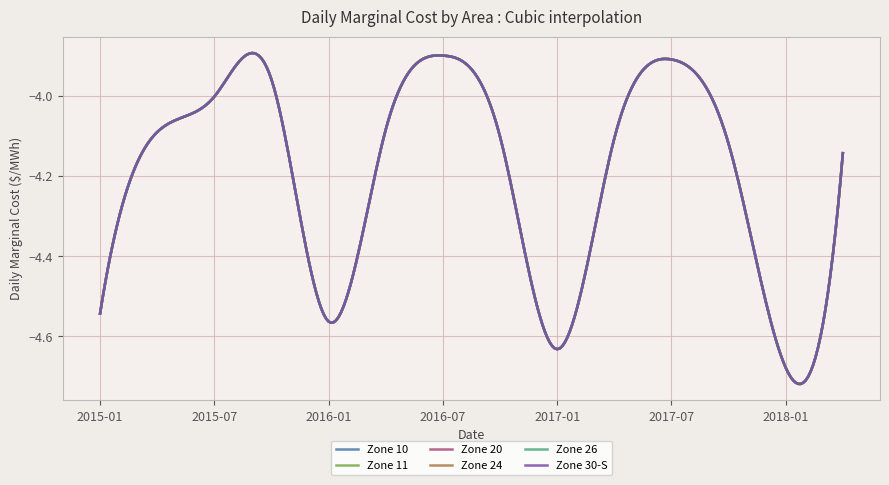

List the labels in order of Zone 26 value, largest first.

2016-07, 2017-07, 2015-10, 2015-07, 2016-04, 2015-04, 2016-10, 2017-04, 2017-10, 2018-04, 2015-01, 2016-01, 2017-01, 2018-01